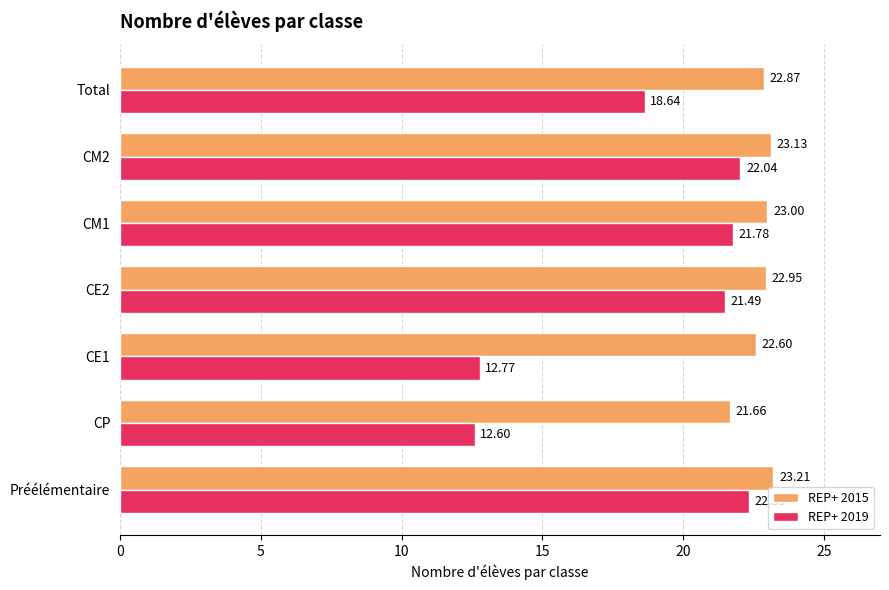

Which series has the widest spread of values?

REP+ 2019